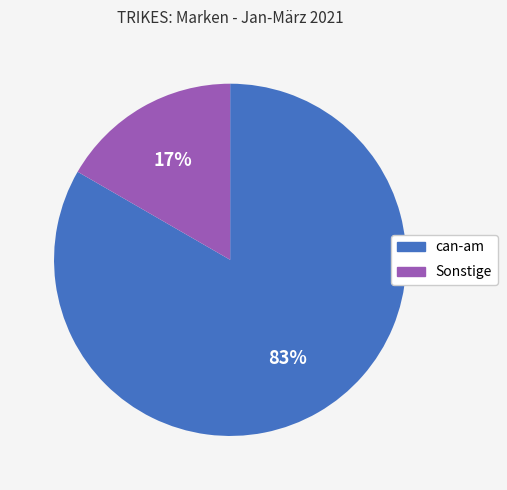

Do Sonstige and can-am together represent more than half of the pie?

Yes